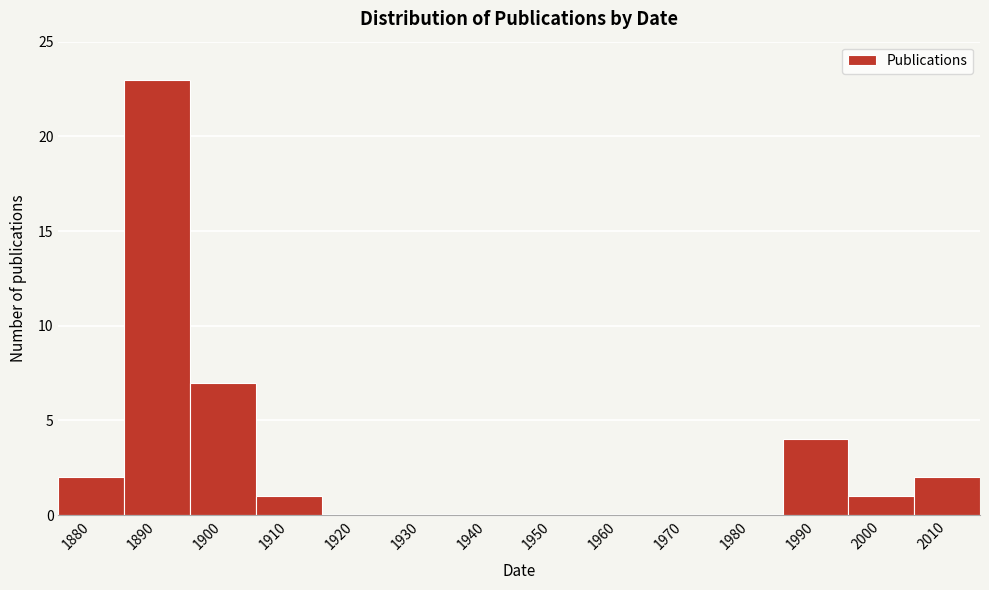

Reading right to left, extract all data points from this chart.

2010=2	2000=1	1990=4	1980=0	1970=0	1960=0	1950=0	1940=0	1930=0	1920=0	1910=1	1900=7	1890=23	1880=2